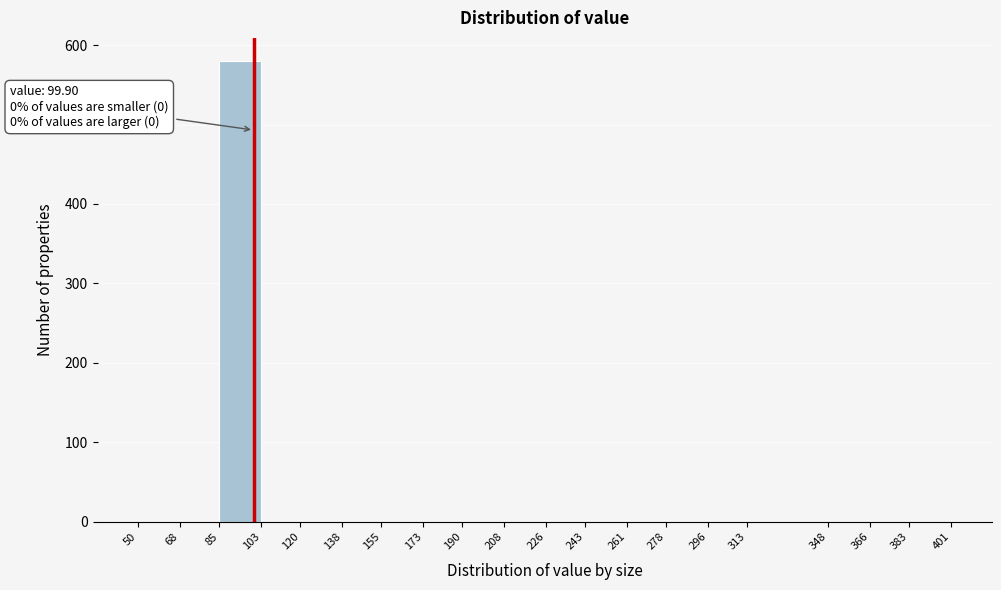

Over which range of the x-axis is the bar tallest?

85 to 103